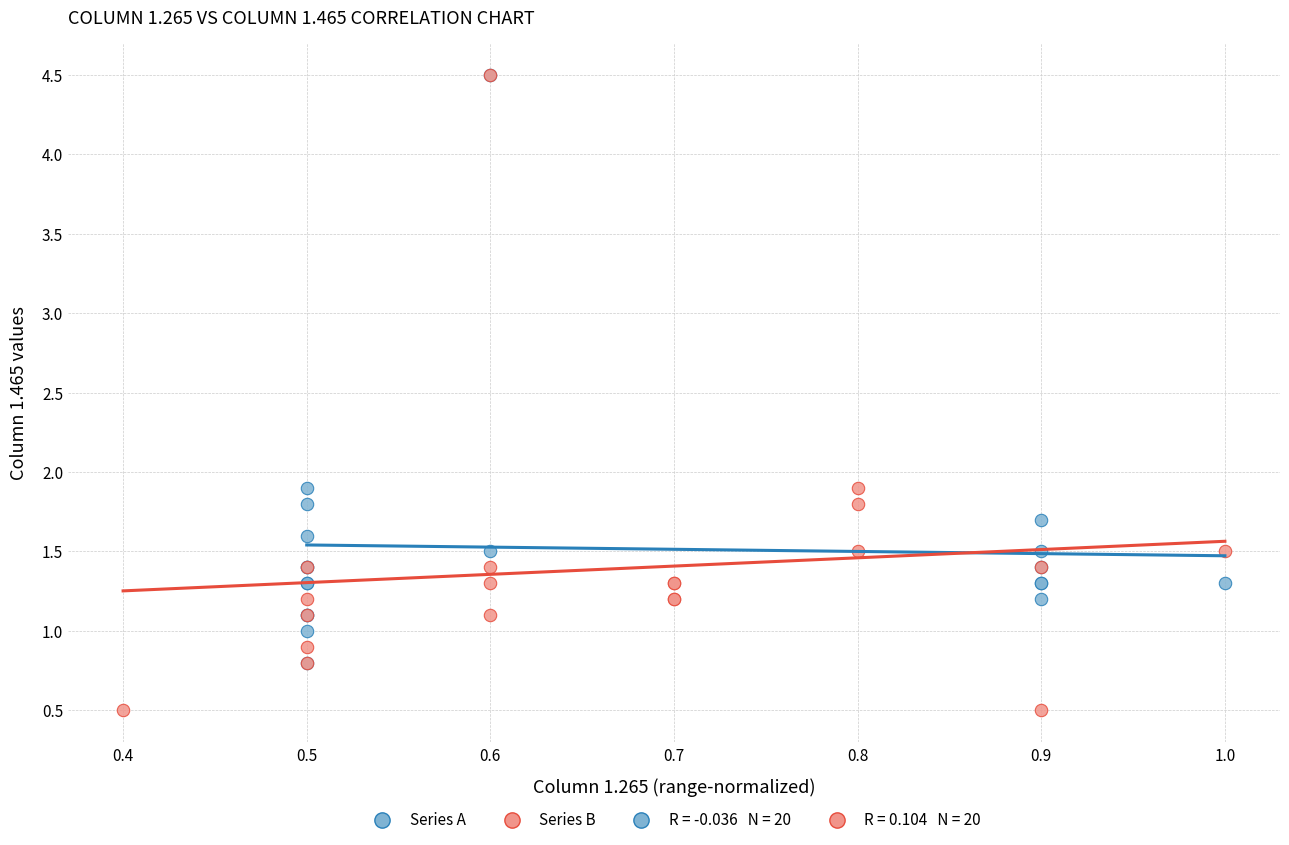

Which series has the widest spread of Y values?

Series B